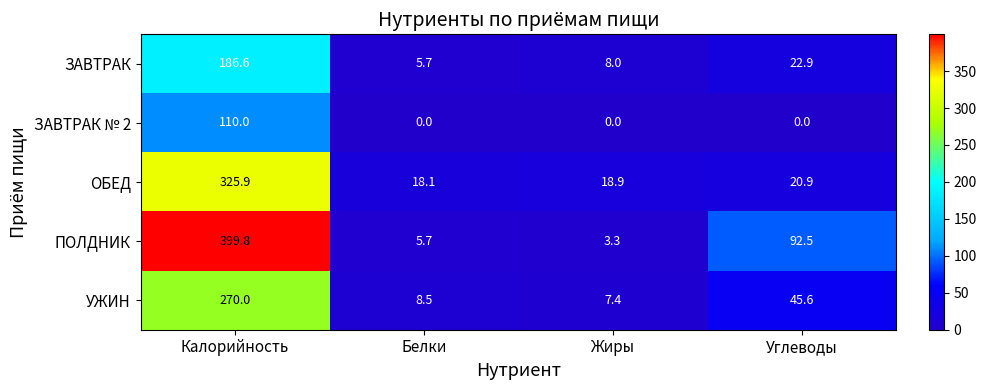

What is the sum of the УЖИН values at Калорийность and Жиры?

277.4